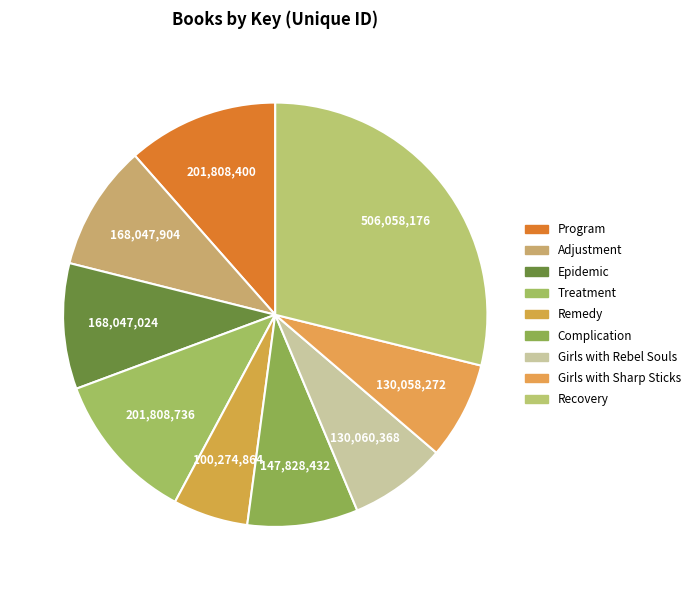

To the nearest percent, what percentage of the pie is Complication?

8%